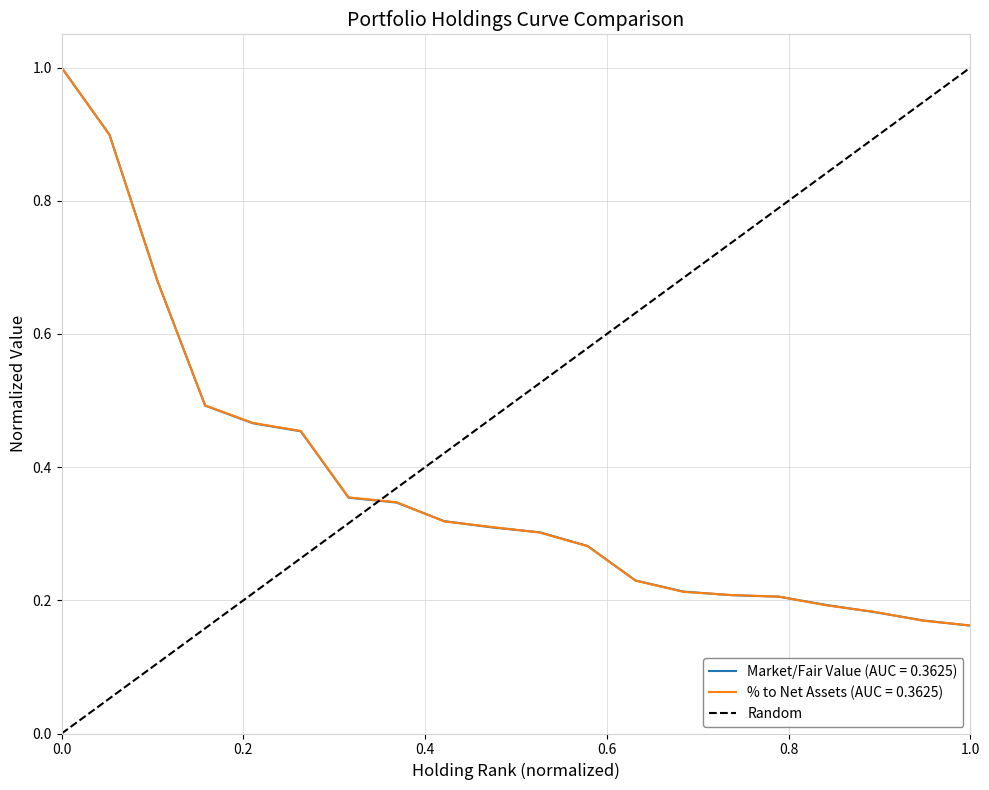

What is the highest value of the % to Net Assets (AUC = 0.3625) series?

1.0